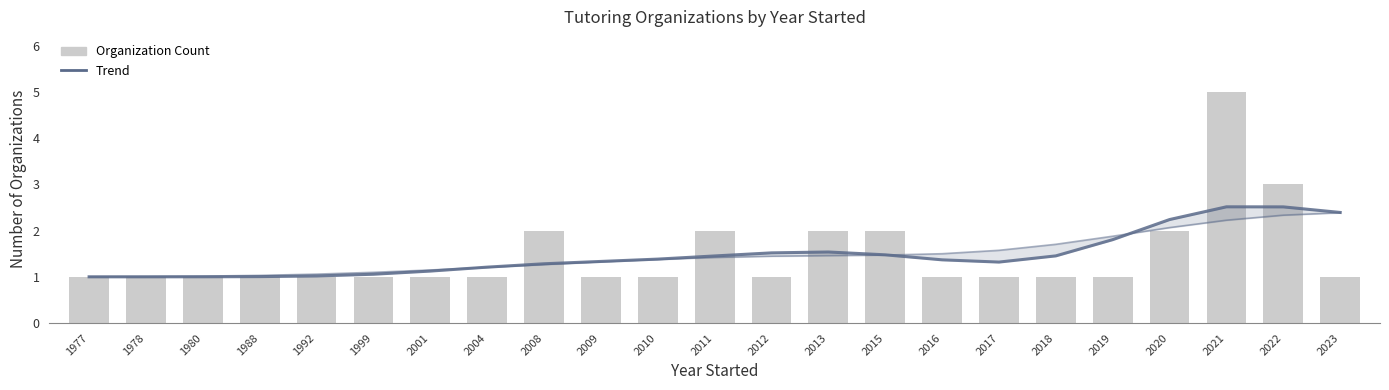

What is the value of the Trend (narrow) bar at the 11th from the left?

1.4